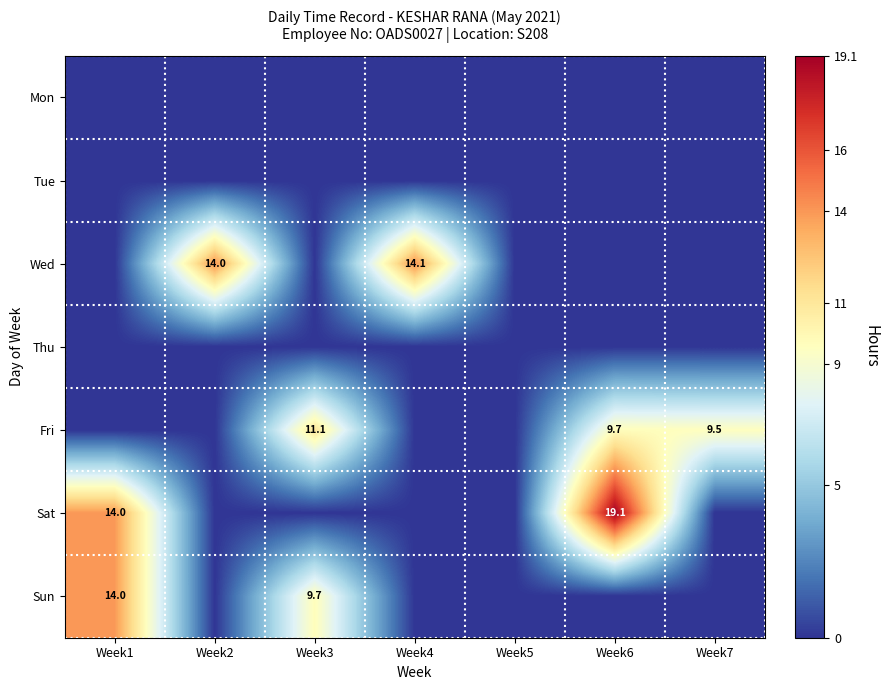

Which has a higher value, Week3 or Week2?

Week3